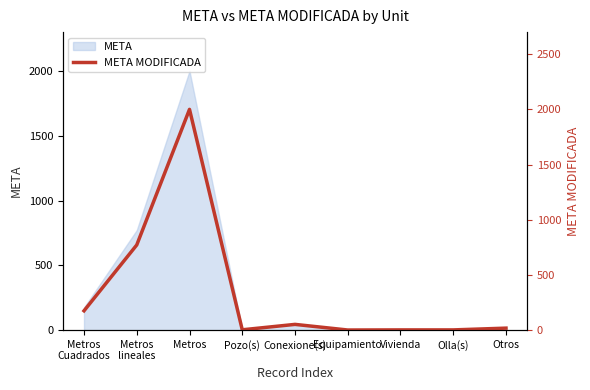

Rank the categories by value from lowest to highest.

Equipamiento, Vivienda, Olla(s), Pozo(s), Otros, Conexione(s), Metros
Cuadrados, Metros
lineales, Metros